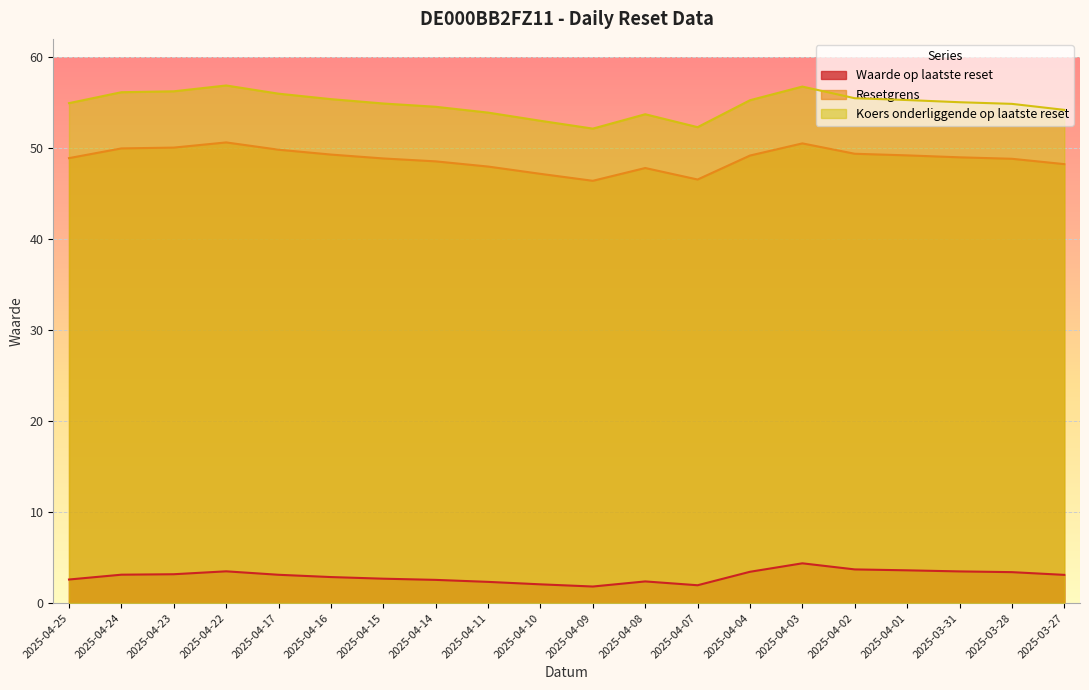

At how many categories does at least one series exceed 20?

20